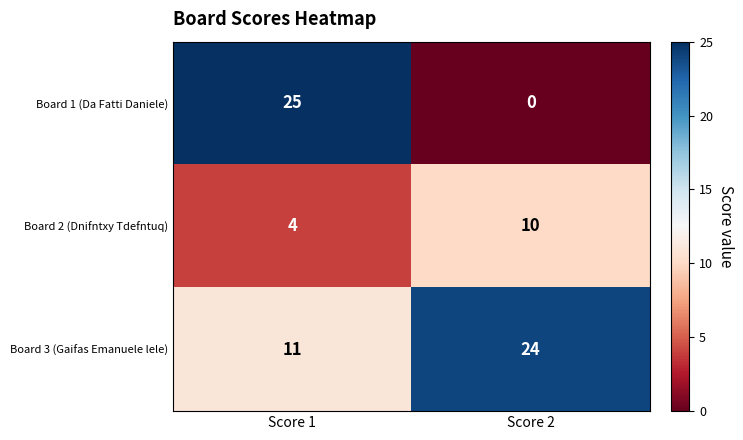

Reading left to right, list all the values displayed in this chart.

Board 1 (Da Fatti Daniele): Score 1=25	Score 2=0
Board 2 (Dnifntxy Tdefntuq): Score 1=4	Score 2=10
Board 3 (Gaifas Emanuele lele): Score 1=11	Score 2=24